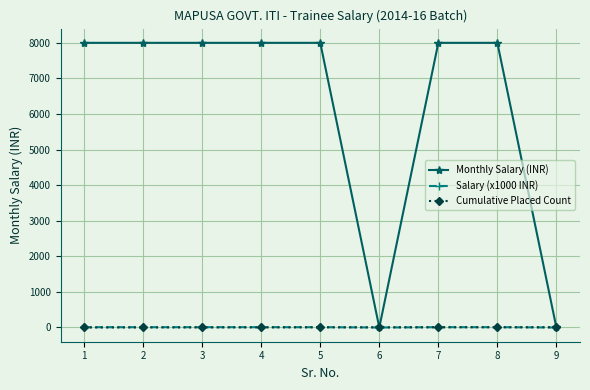

Which series has the largest range (max minus min)?

Monthly Salary (INR)